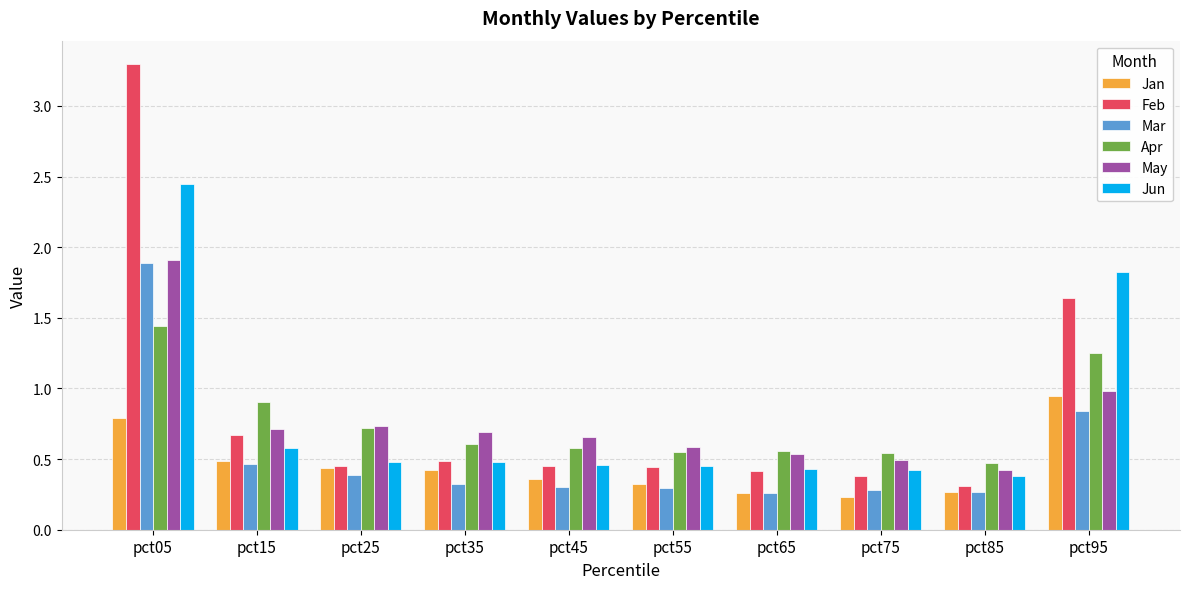

Count the number of data series in this chart.

6